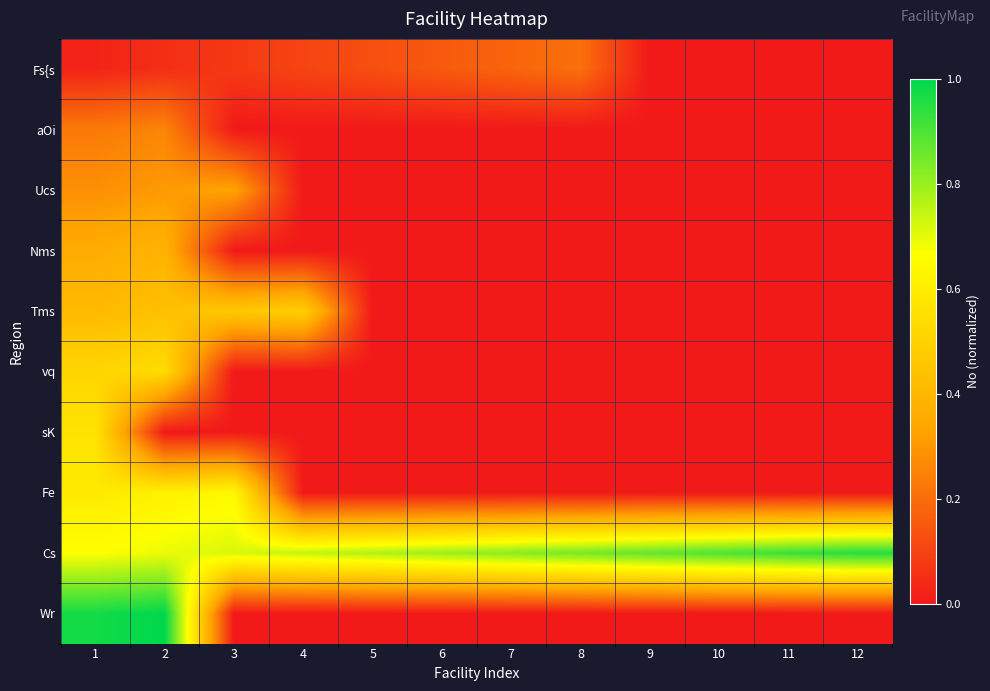

Rank the series at 10 from lowest to highest value.

Fs{s, aOi, Ucs, Nms, Tms, vq, sK, Fe, Wr, Cs